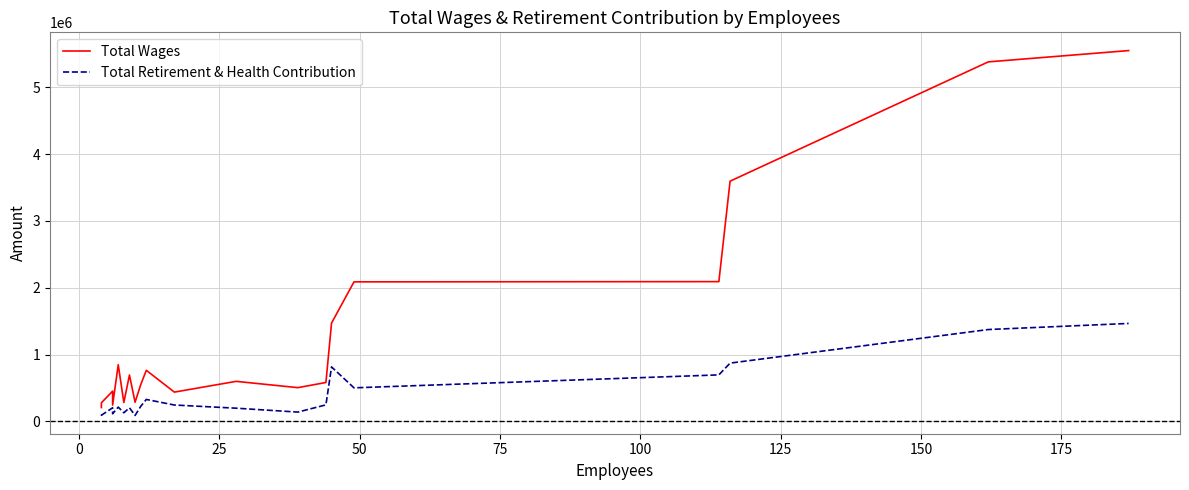

How many lines are shown in the chart?

2